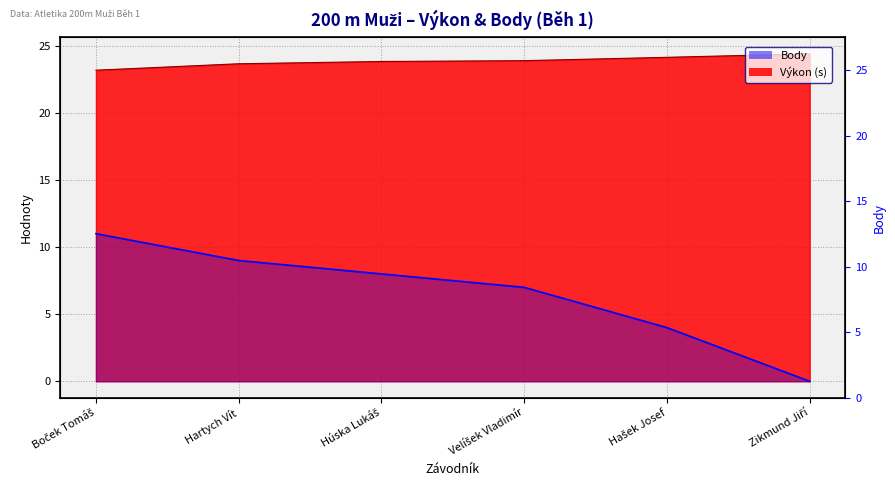

At which label is the value closest to 5?

Hašek Josef